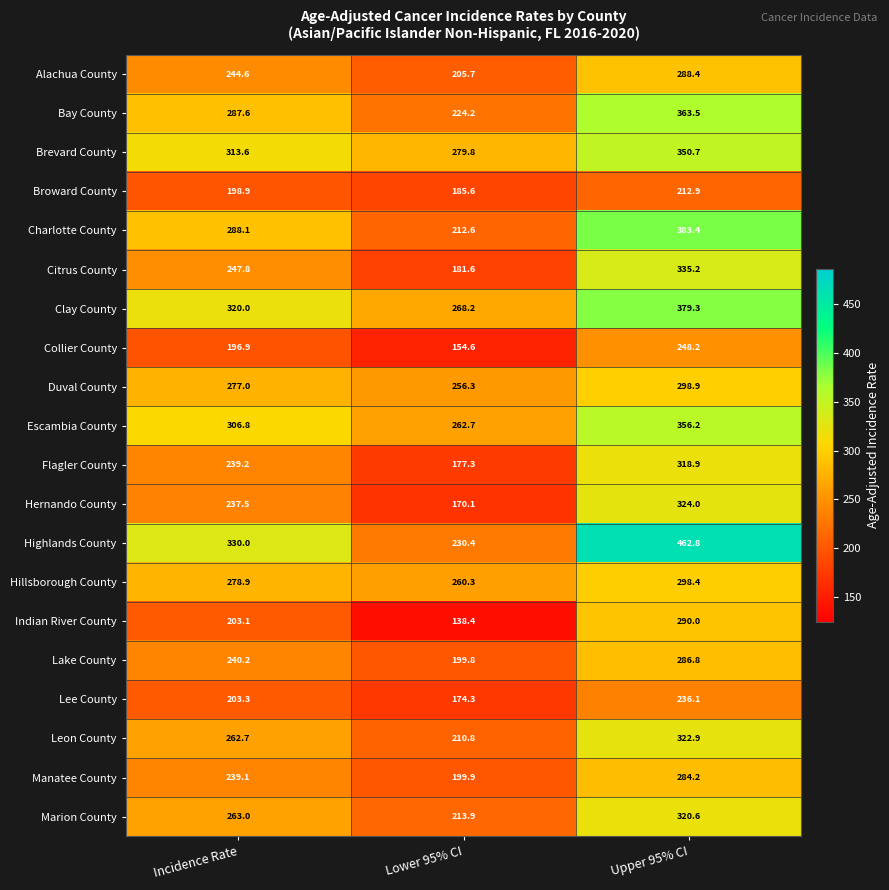

At Incidence Rate, list the series in order from smallest to largest.

Collier County, Broward County, Indian River County, Lee County, Hernando County, Manatee County, Flagler County, Lake County, Alachua County, Citrus County, Leon County, Marion County, Duval County, Hillsborough County, Bay County, Charlotte County, Escambia County, Brevard County, Clay County, Highlands County